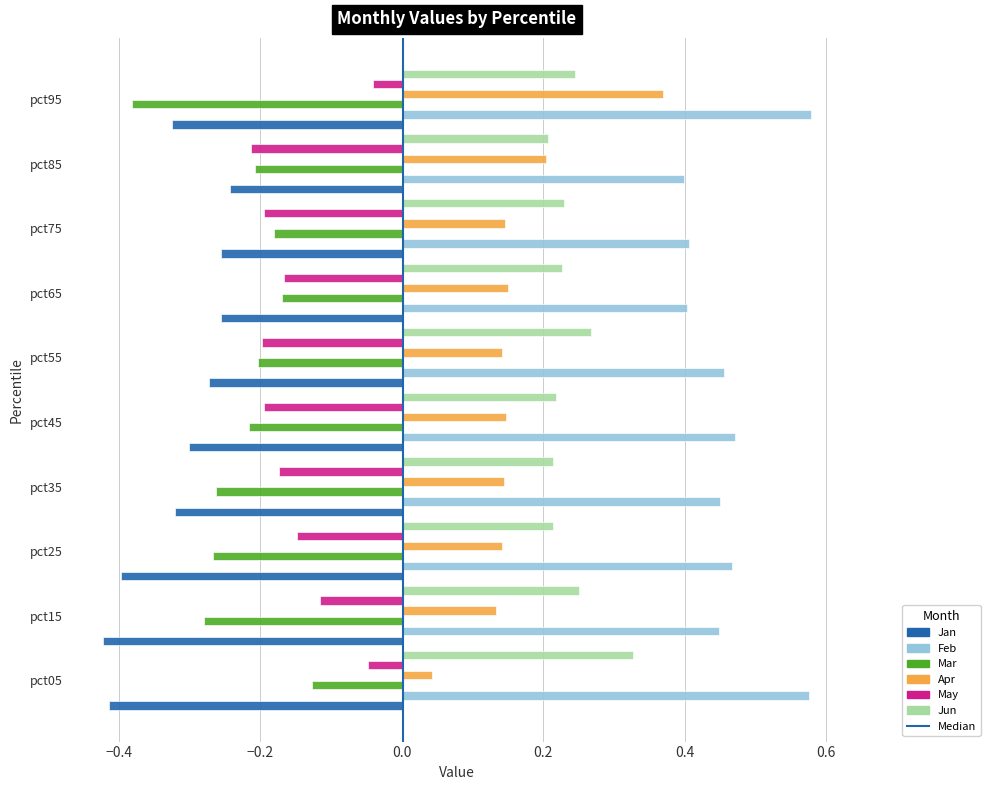

Which series changed the most between pct25 and pct35?

Jan